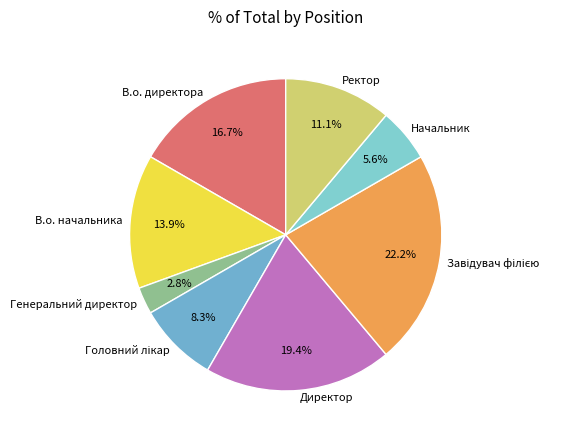

The В.о. начальника slice represents 26% of the pie. True or false?

False